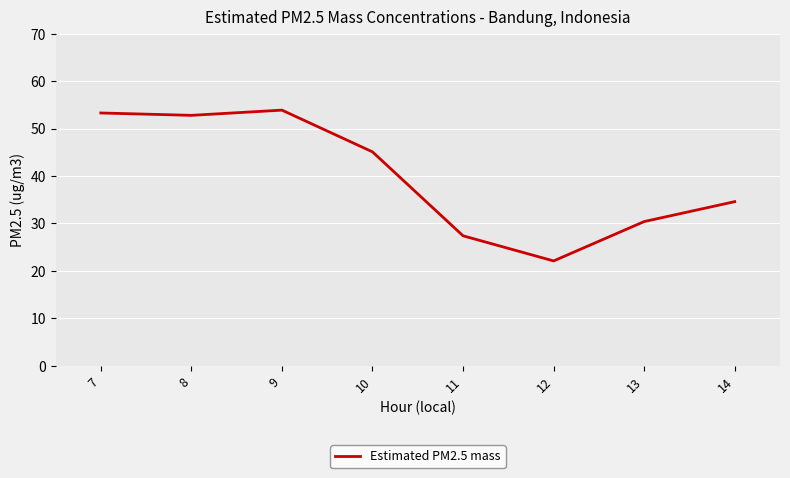

True or false: there are more than 2 points higher than both neighbors.

False